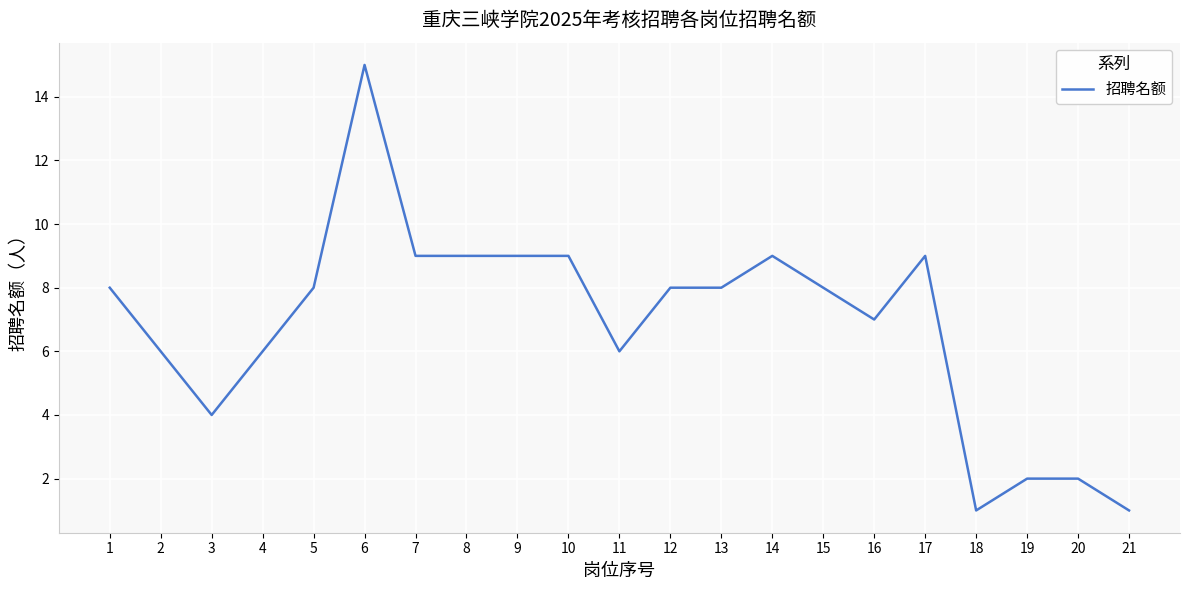

What is the difference between the values at 8 and 5?

1